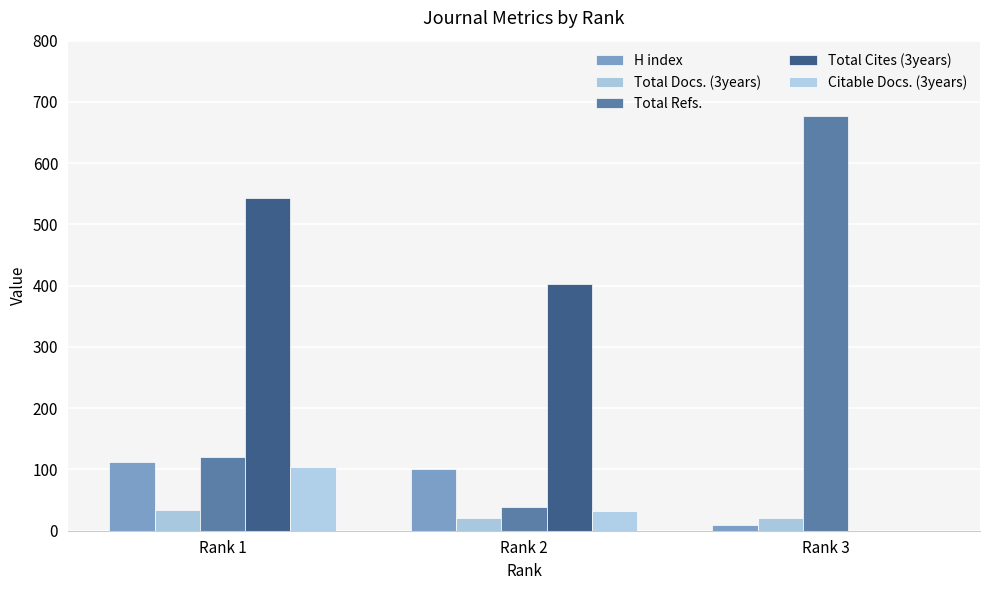

Which series has the largest range (max minus min)?

Total Refs.